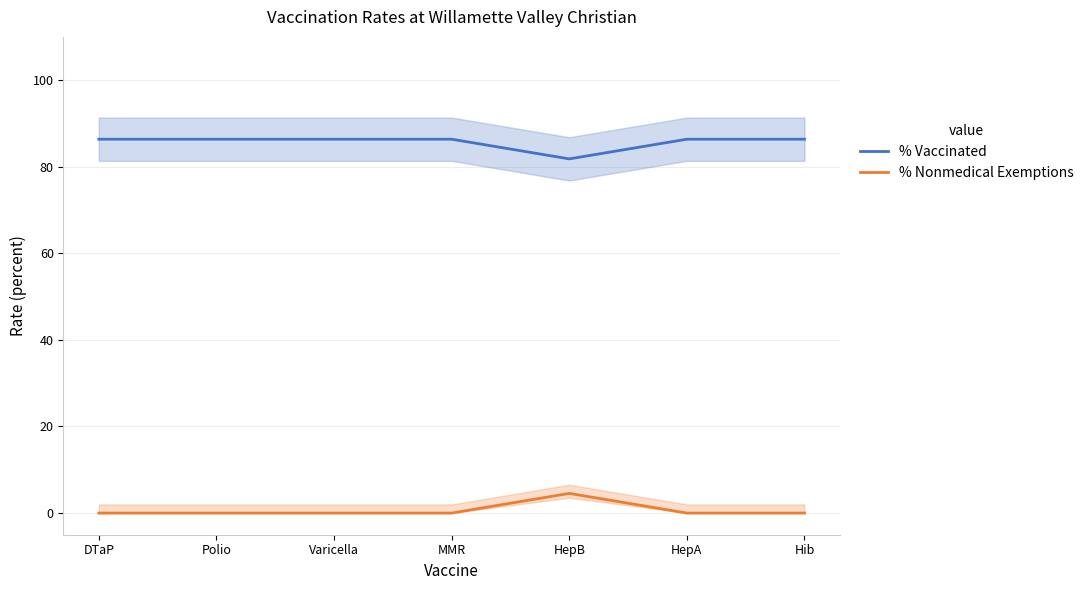

What is the label of the 3rd point from the left?

Varicella